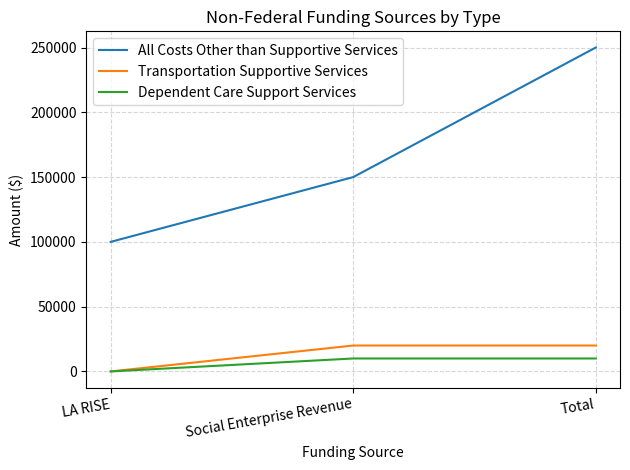

Is it true that All Costs Other than Supportive Services equals 250000 at Total?

True